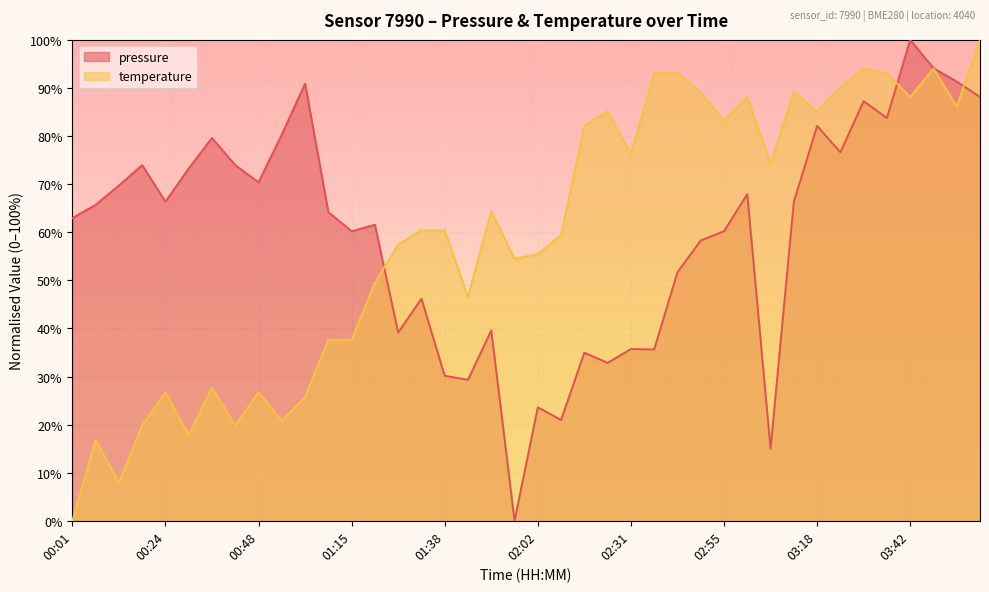

What is the total value across all series at 02:31?

111.9